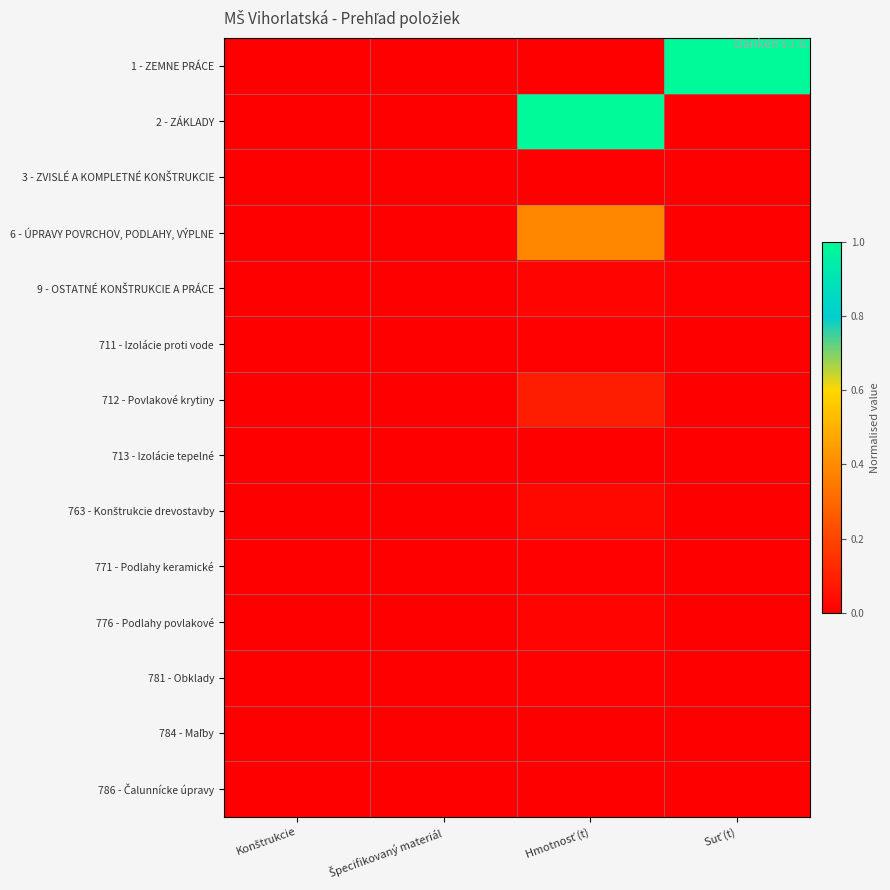

At how many categories does at least one series exceed 0?

2